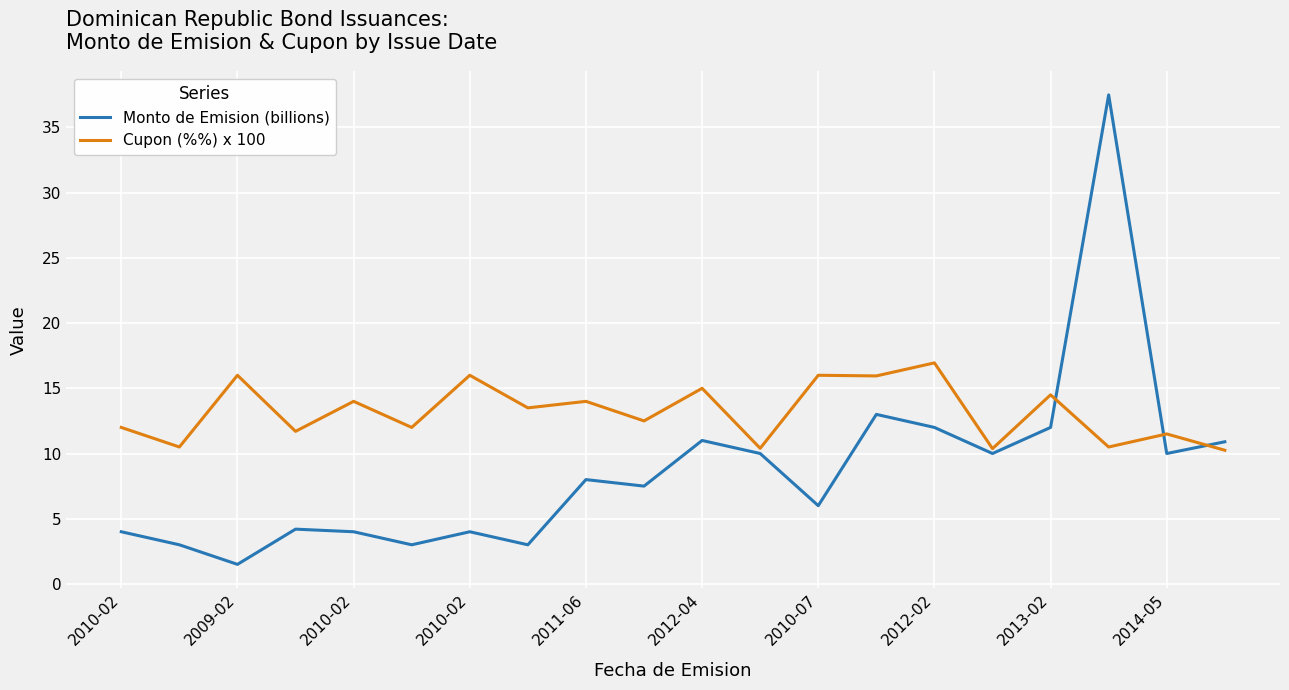

Which series has the widest spread of values?

Monto de Emision (billions)